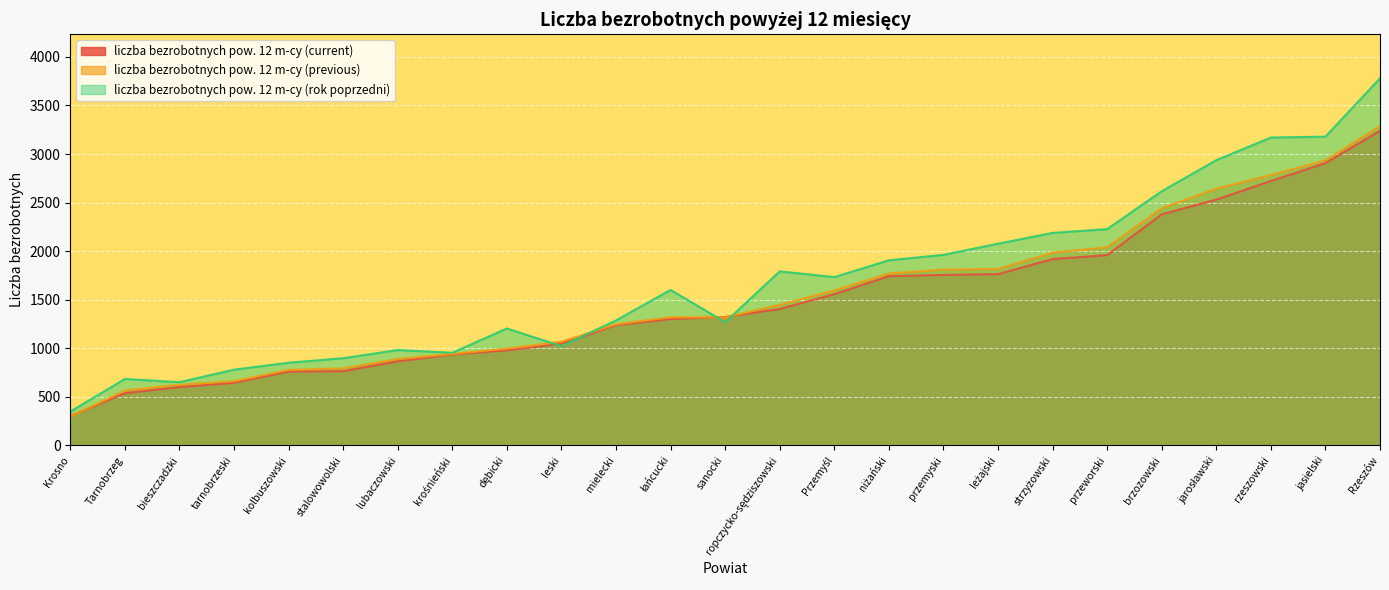

What is the value of the liczba bezrobotnych pow. 12 m-cy (current) point at the 18th from the left?

1763